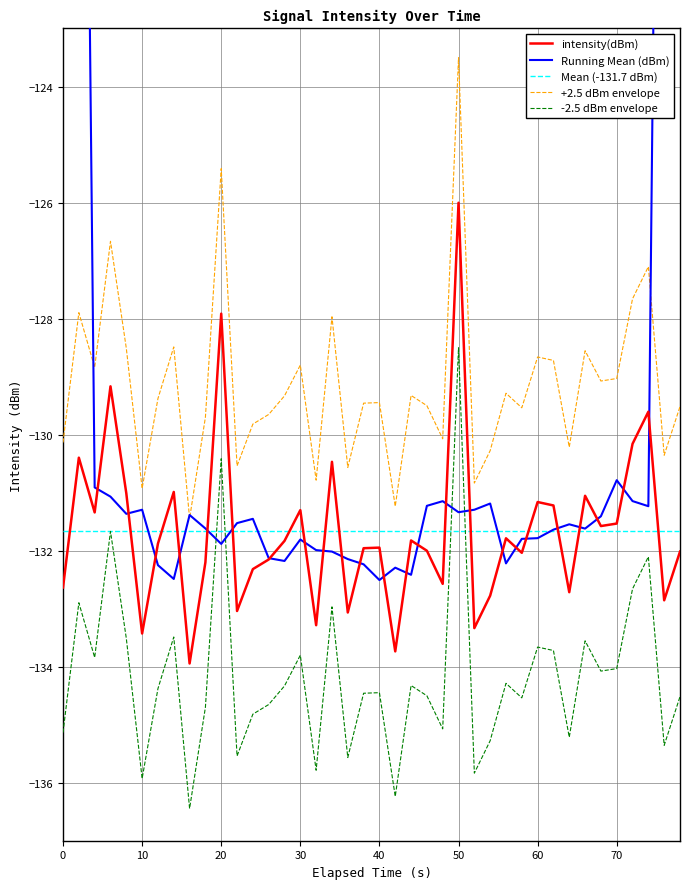

True or false: the data has more than 2 interior local peaks.

True